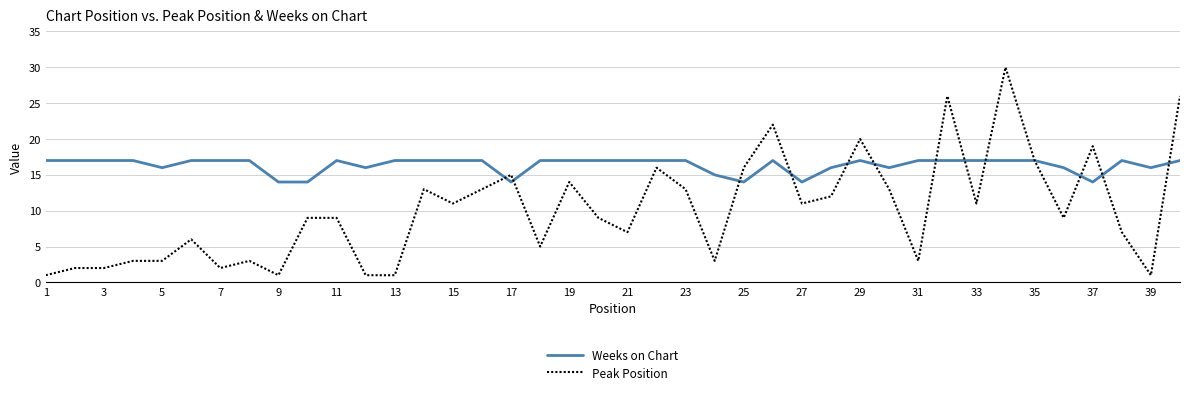

Reading left to right, list all the values displayed in this chart.

Weeks on Chart: 17	17	17	17	16	17	17	17	14	14	17	16	17	17	17	17	14	17	17	17	17	17	17	15	14	17	14	16	17	16	17	17	17	17	17	16	14	17	16	17
Peak Position: 1	2	2	3	3	6	2	3	1	9	9	1	1	13	11	13	15	5	14	9	7	16	13	3	16	22	11	12	20	13	3	26	11	30	17	9	19	7	1	26